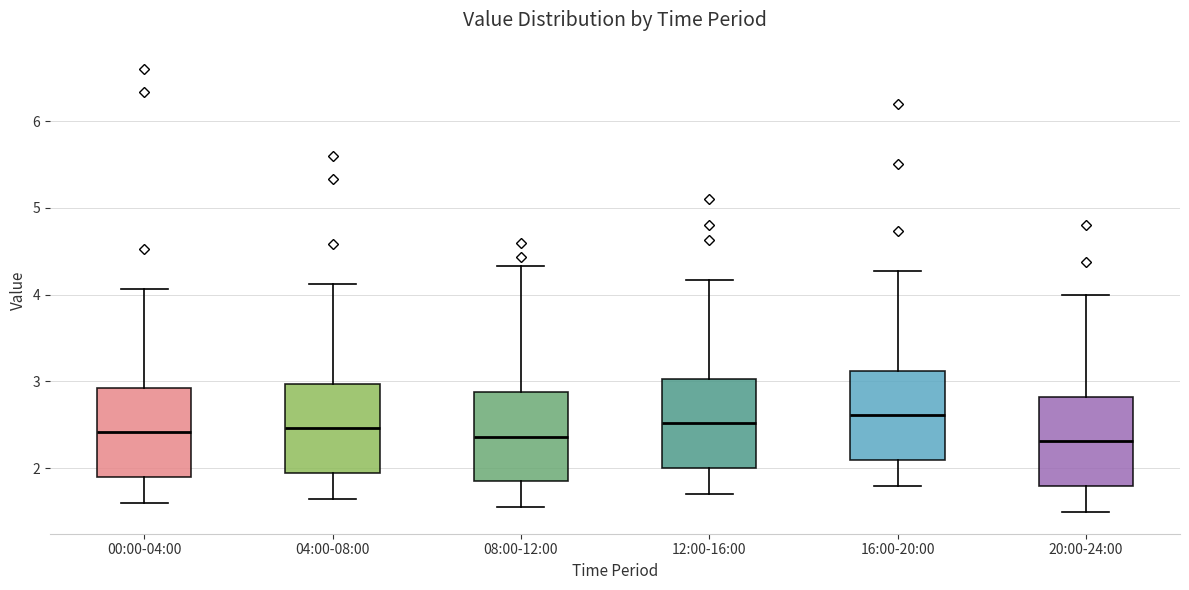

Where is the upper edge of the box for 12:00-16:00 on the y-axis? The values are not printed on the chart, so give them approximately, as read against the axis.

3.0